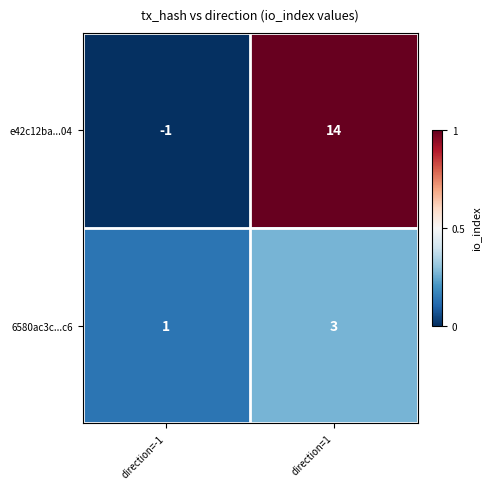

Which series has the largest total across all categories?

e42c12ba...04